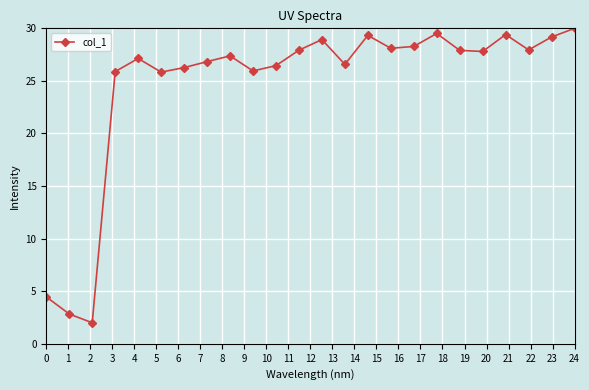

What is the value of the 9th point from the left?

27.4